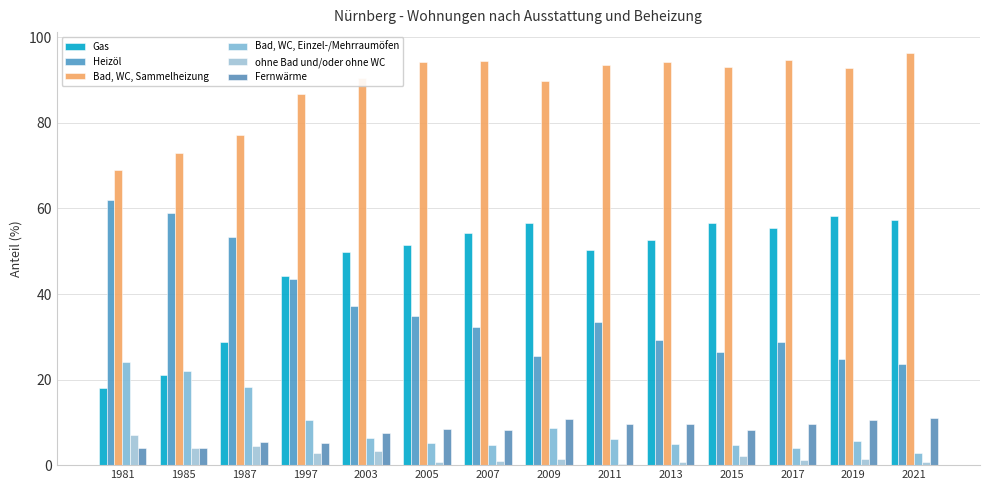

What is the sum of the ohne Bad und/oder ohne WC values at 2021 and 2019?

2.2